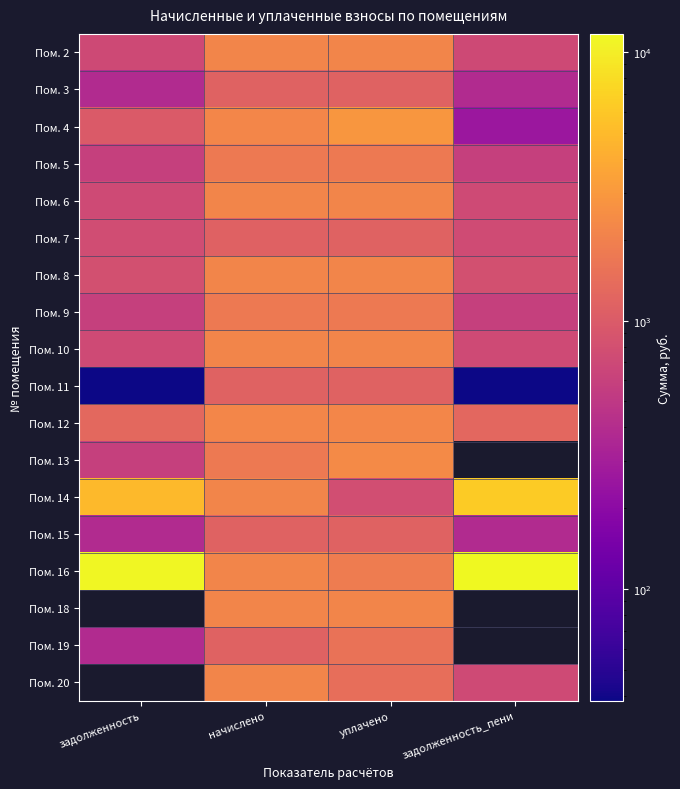

Which has a higher value, начислено or задолженность_пени?

начислено